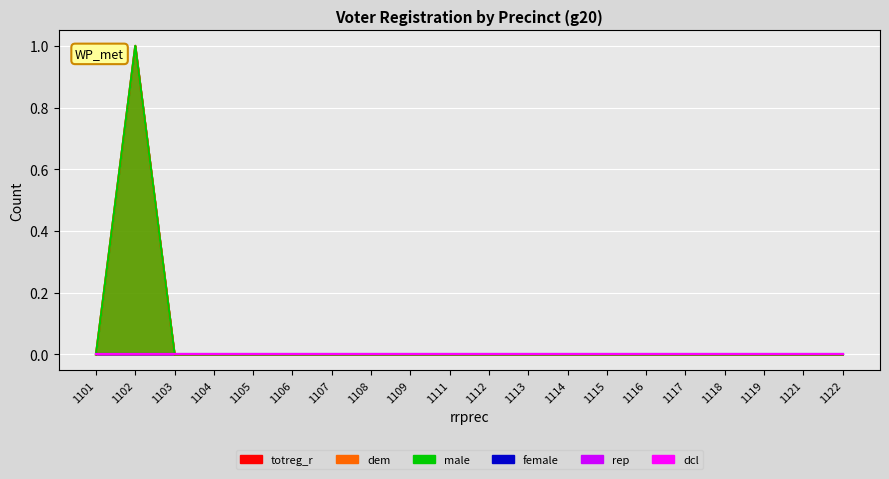

True or false: dcl and dem intersect in this chart.

False